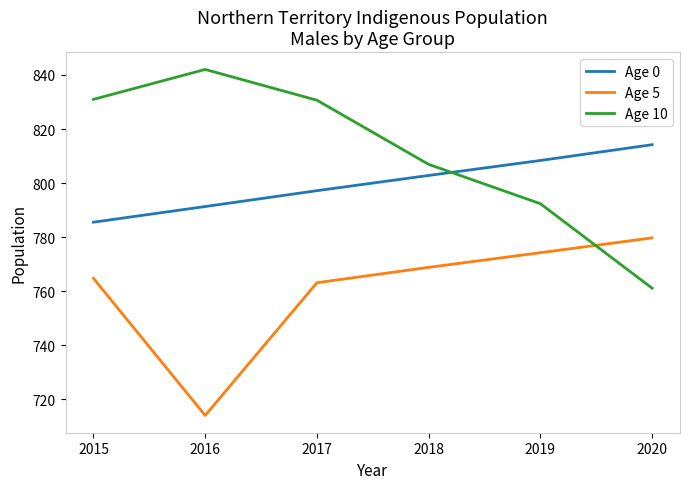

Which series ends up on top after the final intersection of Age 10 and Age 5?

Age 5